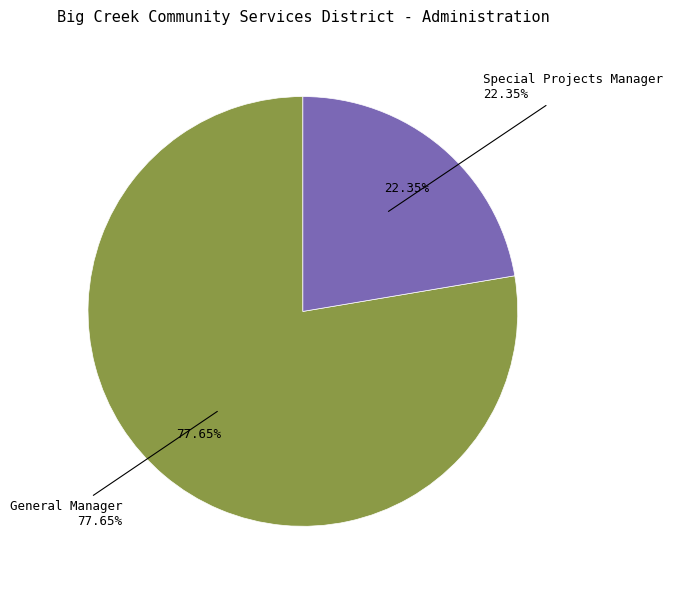

Which has a higher value, General Manager or Special Projects Manager?

General Manager